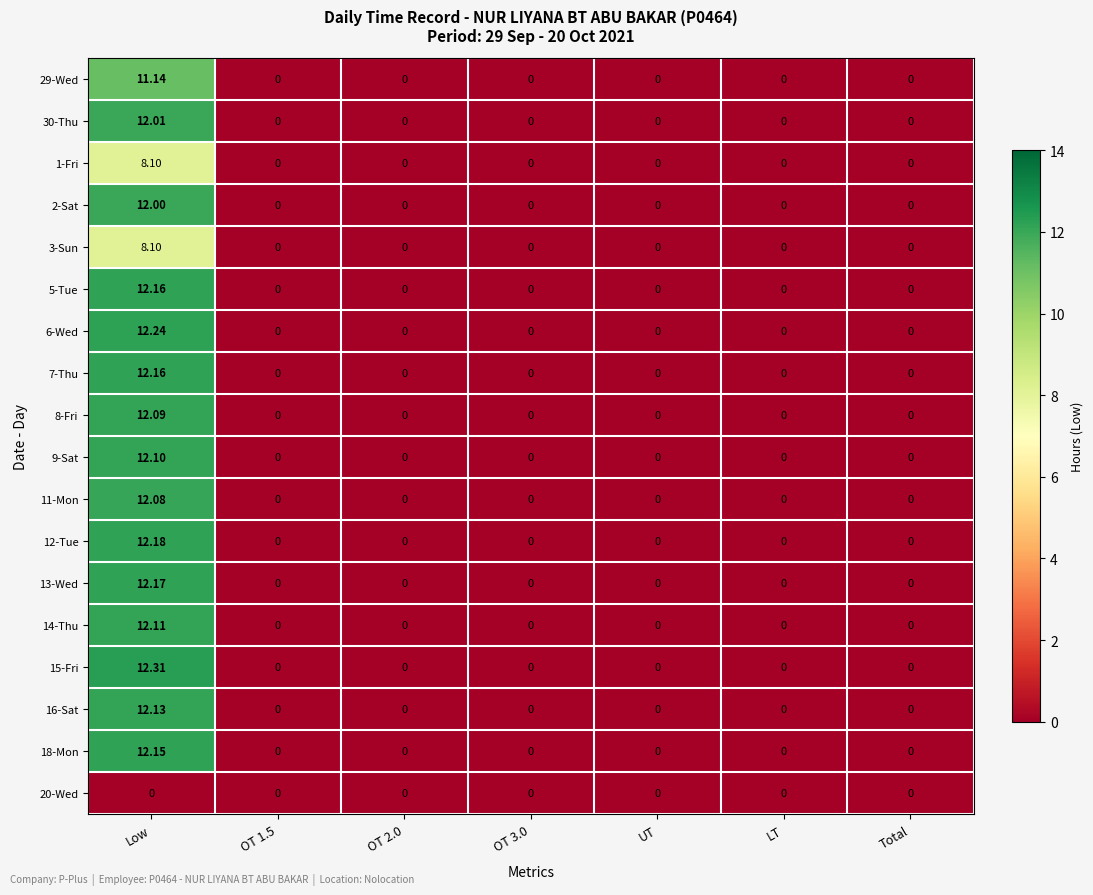

At which category is the sum across all series the highest?

Low